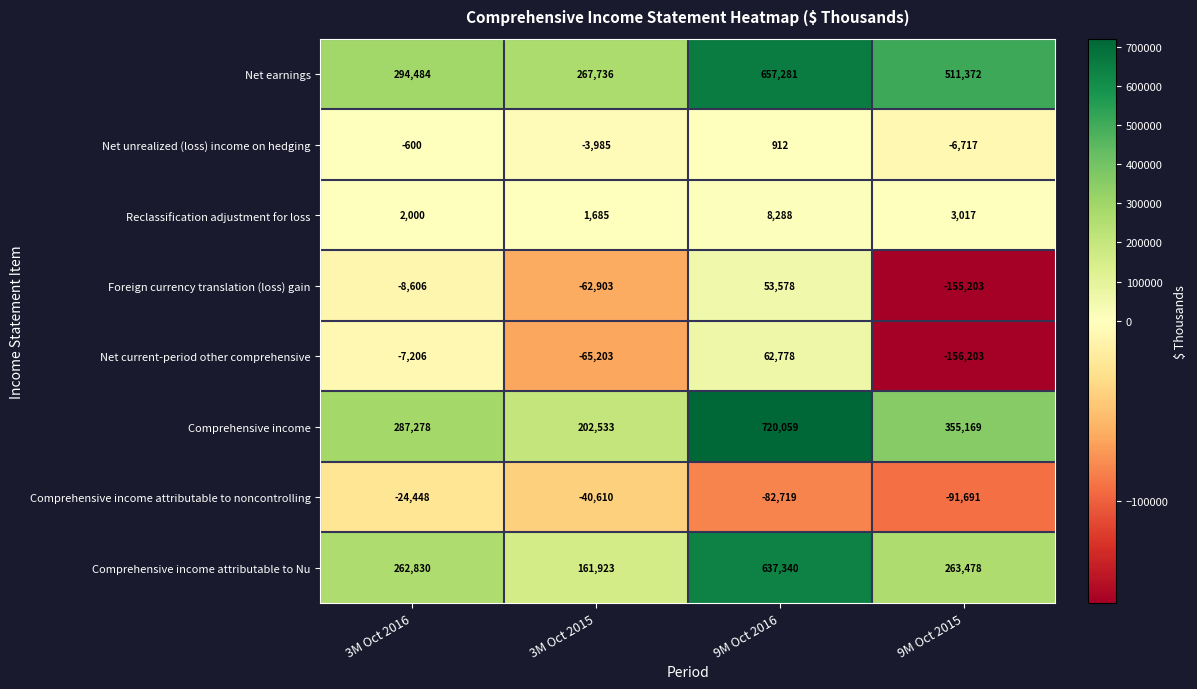

What is the sum of all Net unrealized (loss) income on hedging values?

-10390